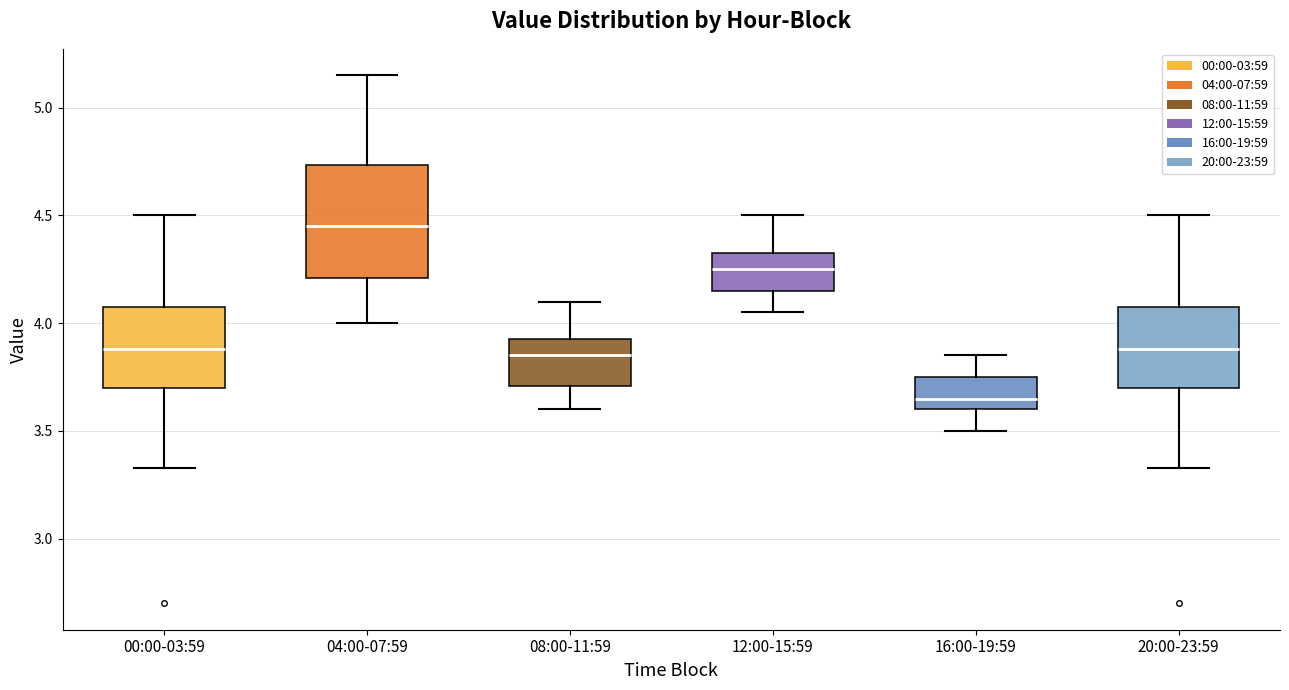

Reading left to right, read every box against the y-axis: the position of its median line, the range the box covers, and the ends of its whiskers. The values are not printed on the chart, so give them approximately, as read against the axis.

00:00-03:59: median 3.90, box 3.70 to 4.10, whiskers 3.35 to 4.50
04:00-07:59: median 4.45, box 4.20 to 4.75, whiskers 4.00 to 5.15
08:00-11:59: median 3.85, box 3.70 to 3.95, whiskers 3.60 to 4.10
12:00-15:59: median 4.25, box 4.15 to 4.35, whiskers 4.05 to 4.50
16:00-19:59: median 3.65, box 3.60 to 3.75, whiskers 3.50 to 3.85
20:00-23:59: median 3.90, box 3.70 to 4.10, whiskers 3.35 to 4.50